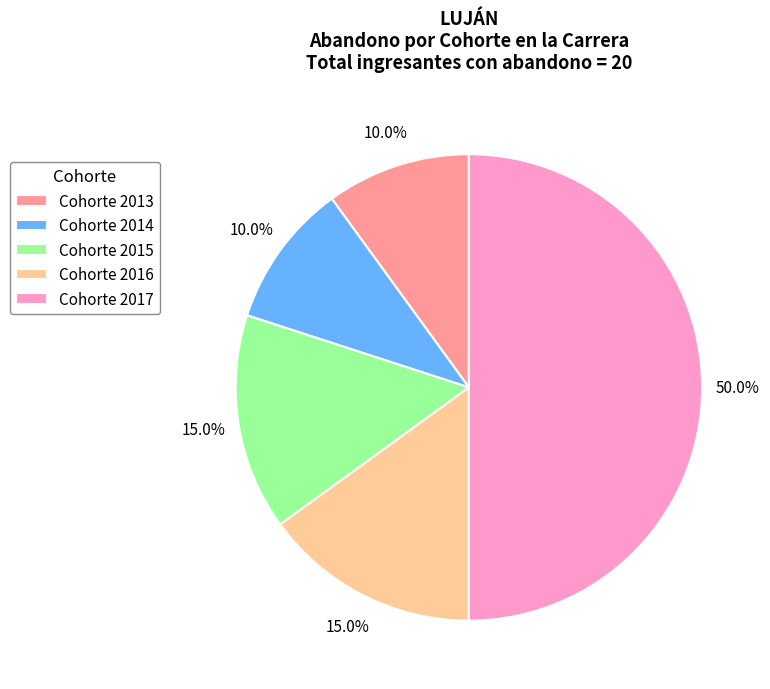

What is the largest slice in the pie chart?

Cohorte 2017